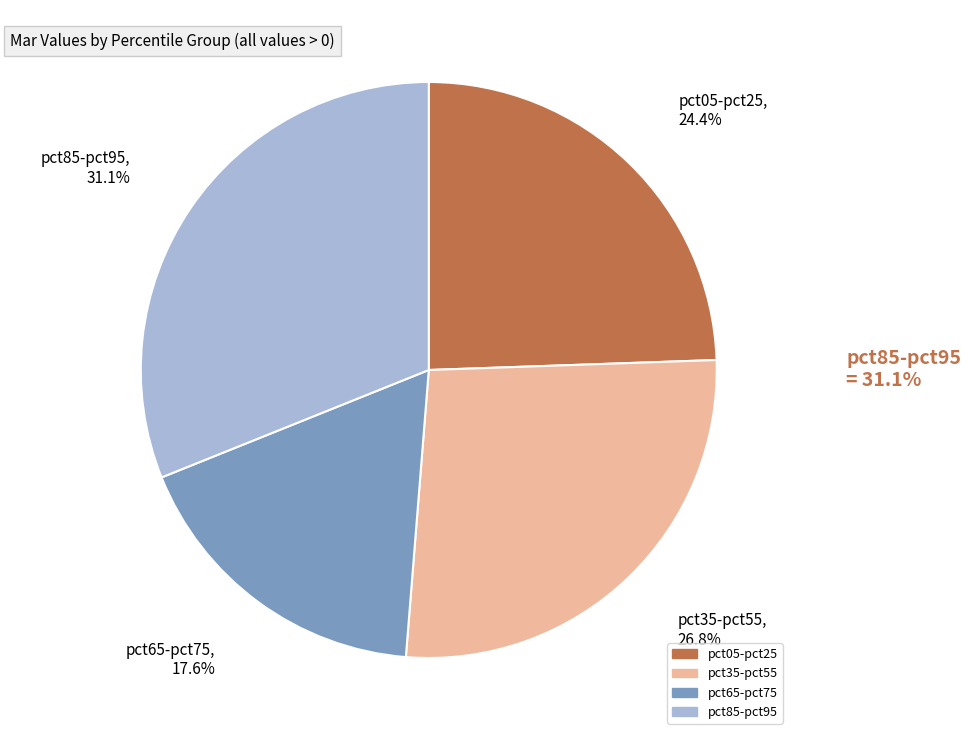

Which category has the smallest portion of the pie?

pct65-pct75